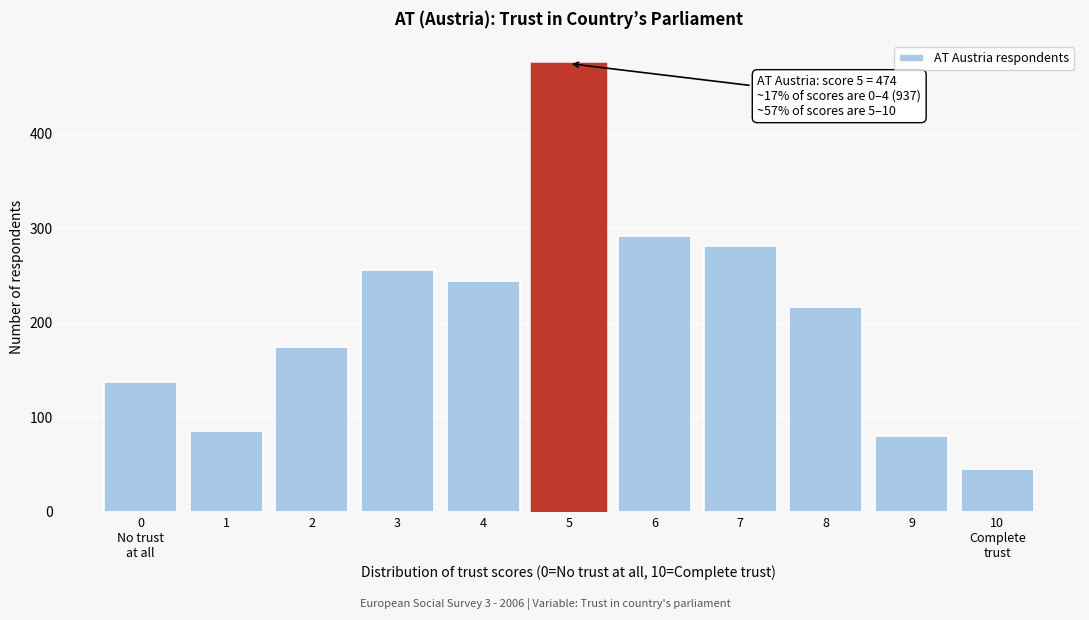

Reading left to right, extract all data points from this chart.

137	86	174	256	244	474	292	281	217	80	45